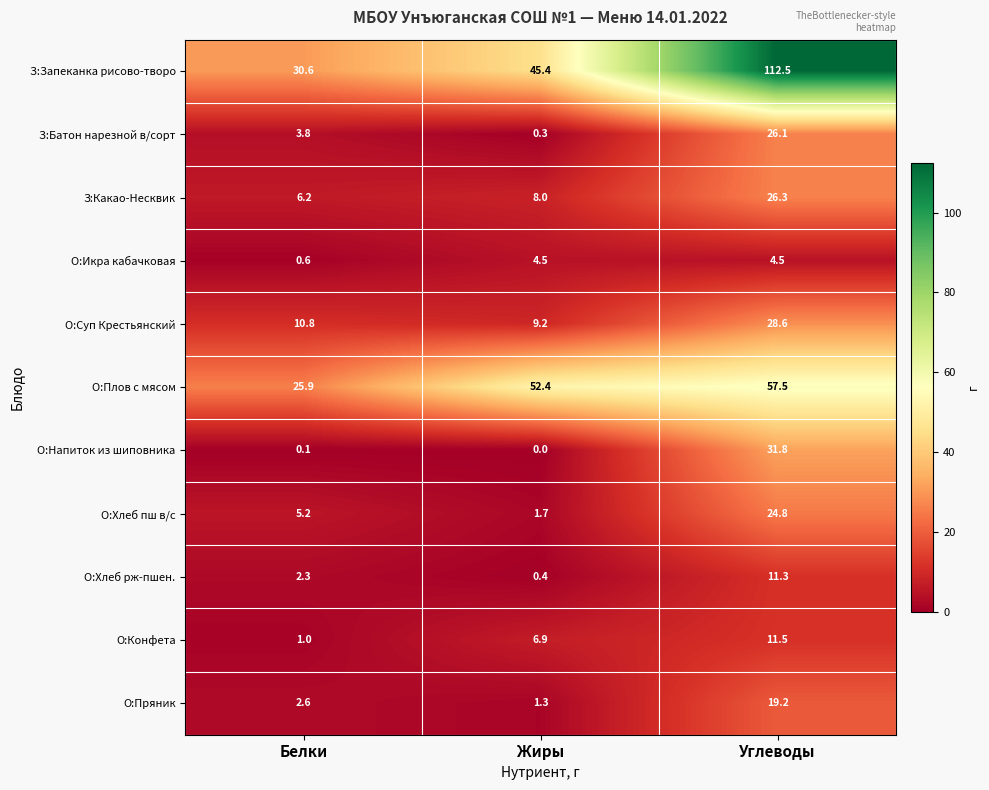

At how many categories does at least one series exceed 9?

3